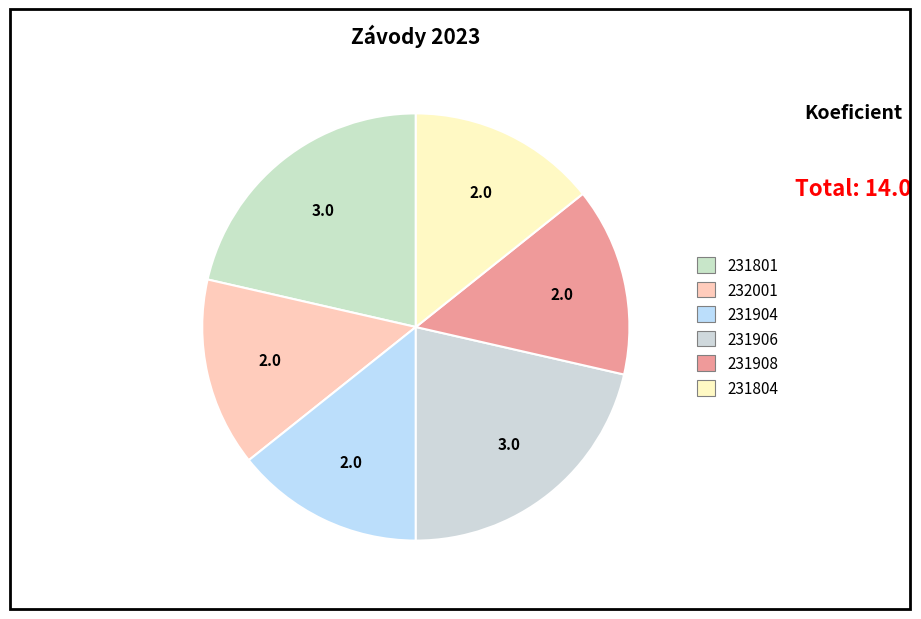

How many slices are in this pie chart?

6